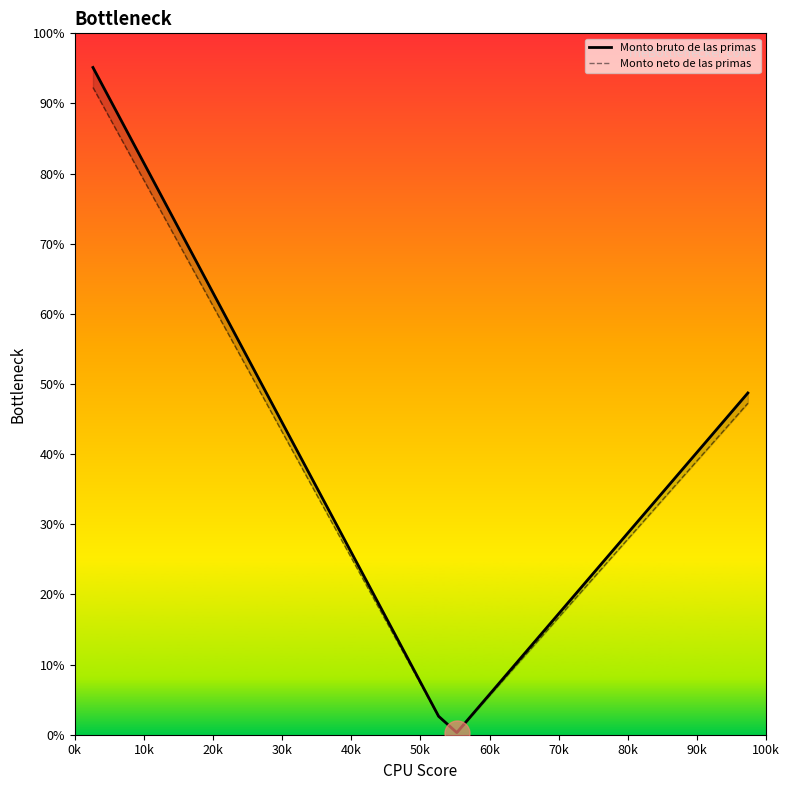

Where is Monto bruto de las primas nearest to the value 47?

100k